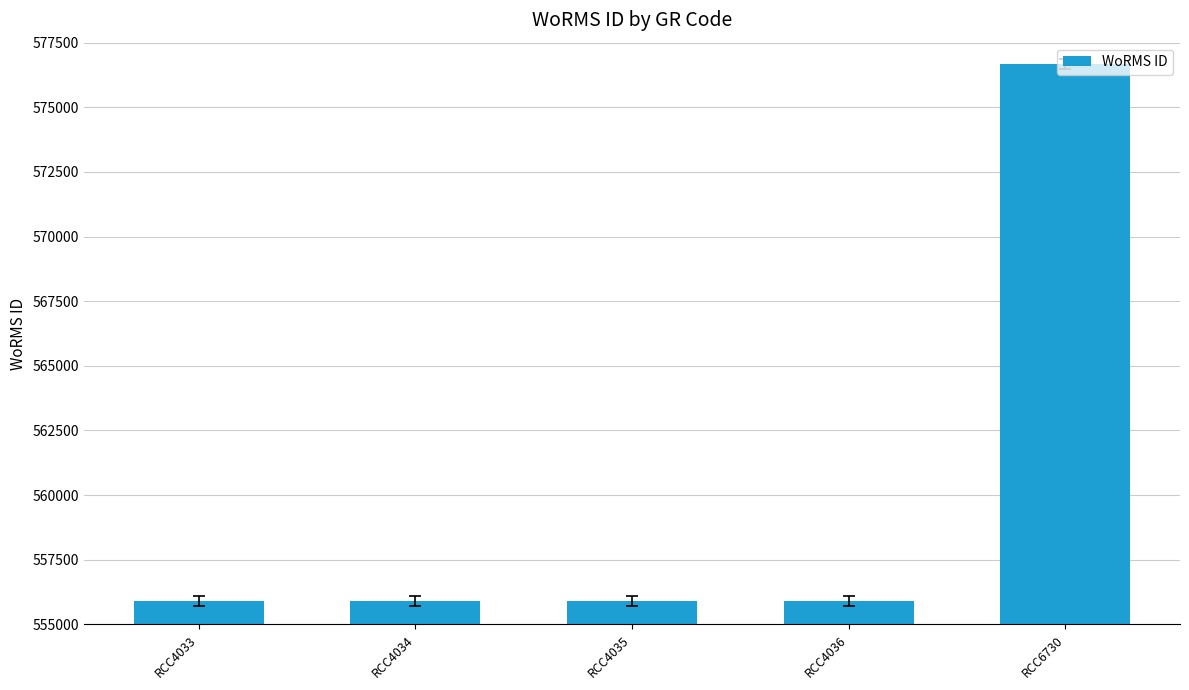

The chart shows a value of 555895 at RCC4033. True or false?

True